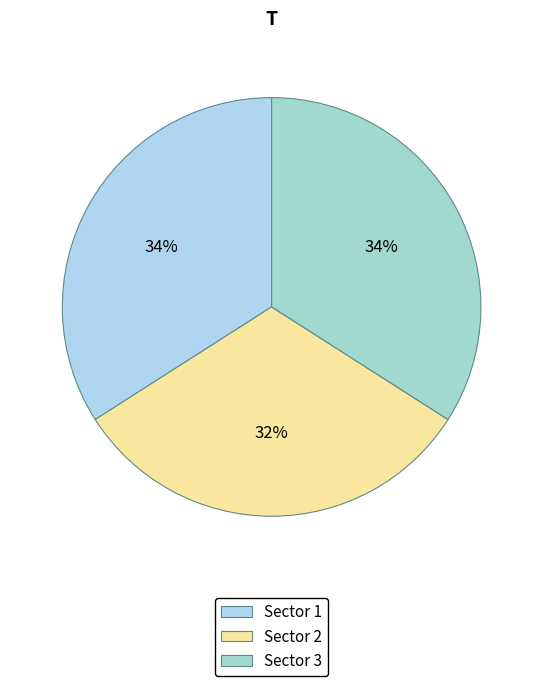

Which category has the smallest portion of the pie?

Sector 2